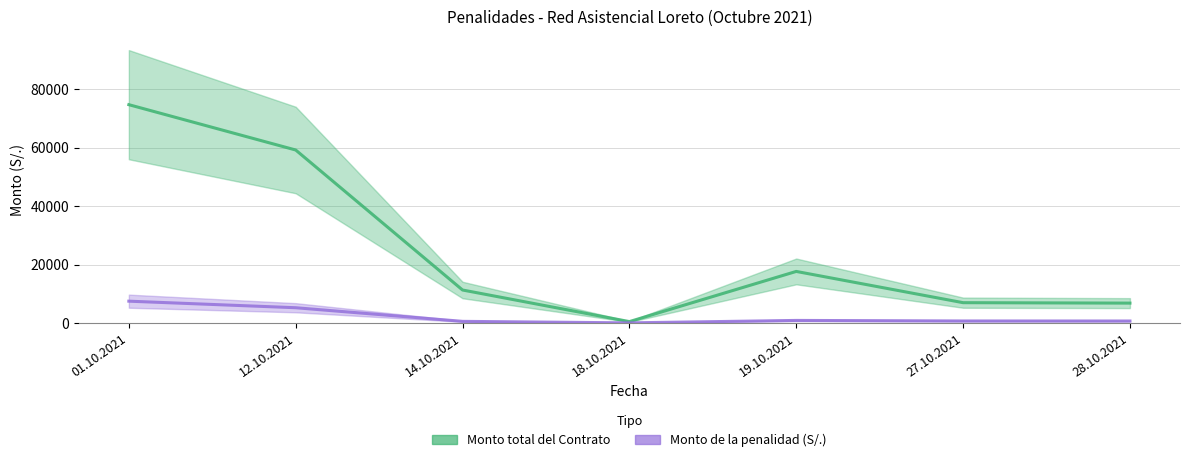

Reading left to right, transcribe all the data shown in this chart.

Monto total del Contrato: 01.10.2021=74645.0	12.10.2021=59149.3	14.10.2021=11280.0	18.10.2021=480.0	19.10.2021=17632.0	27.10.2021=6947.8	28.10.2021=6800.0
Monto de la penalidad (S/.): 01.10.2021=7463.6	12.10.2021=5221.5	14.10.2021=564.0	18.10.2021=48.0	19.10.2021=881.6	27.10.2021=694.8	28.10.2021=680.0